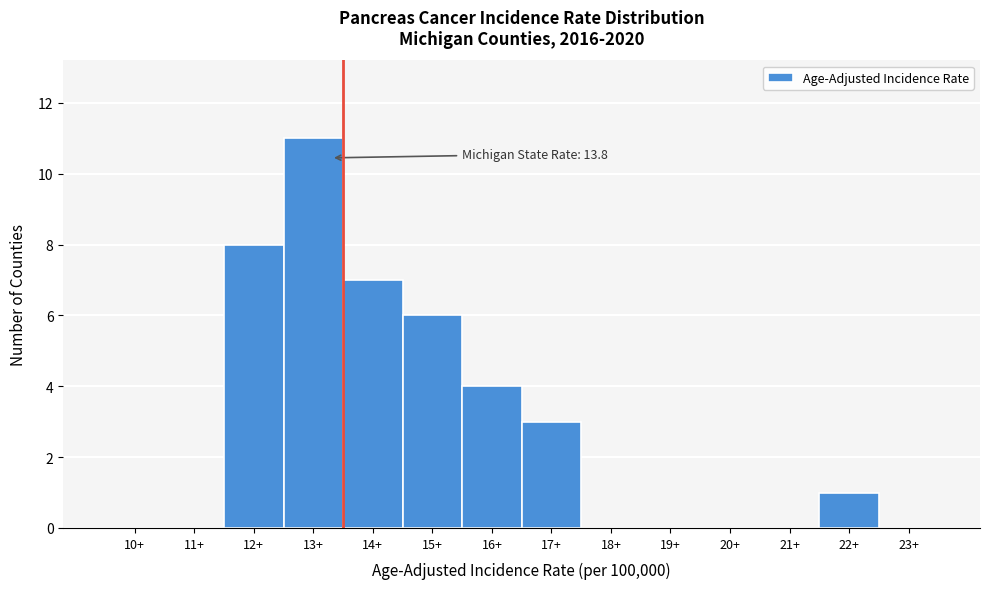

Reading left to right, what are all the values shown in this chart?

10+=0	11+=0	12+=8	13+=11	14+=7	15+=6	16+=4	17+=3	18+=0	19+=0	20+=0	21+=0	22+=1	23+=0